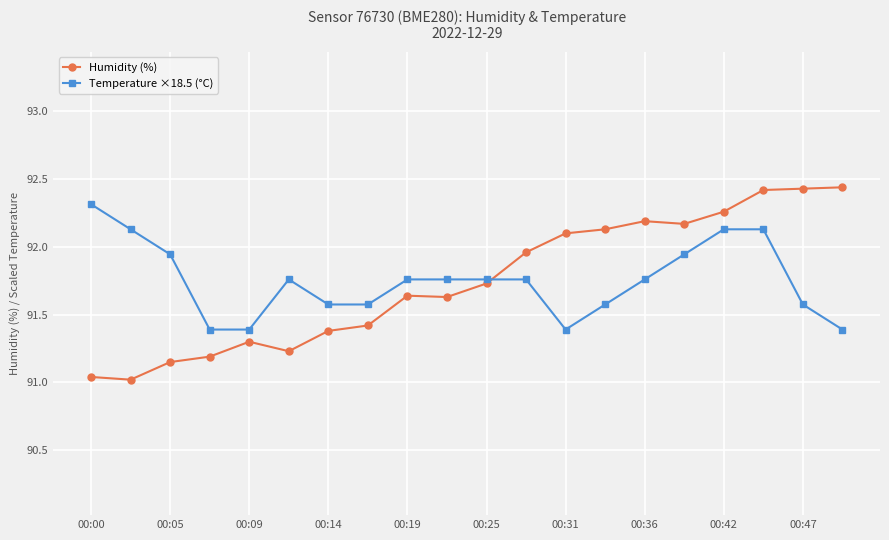

True or false: Temperature ×18.5 (°C) has more than 0 interior local peaks.

True